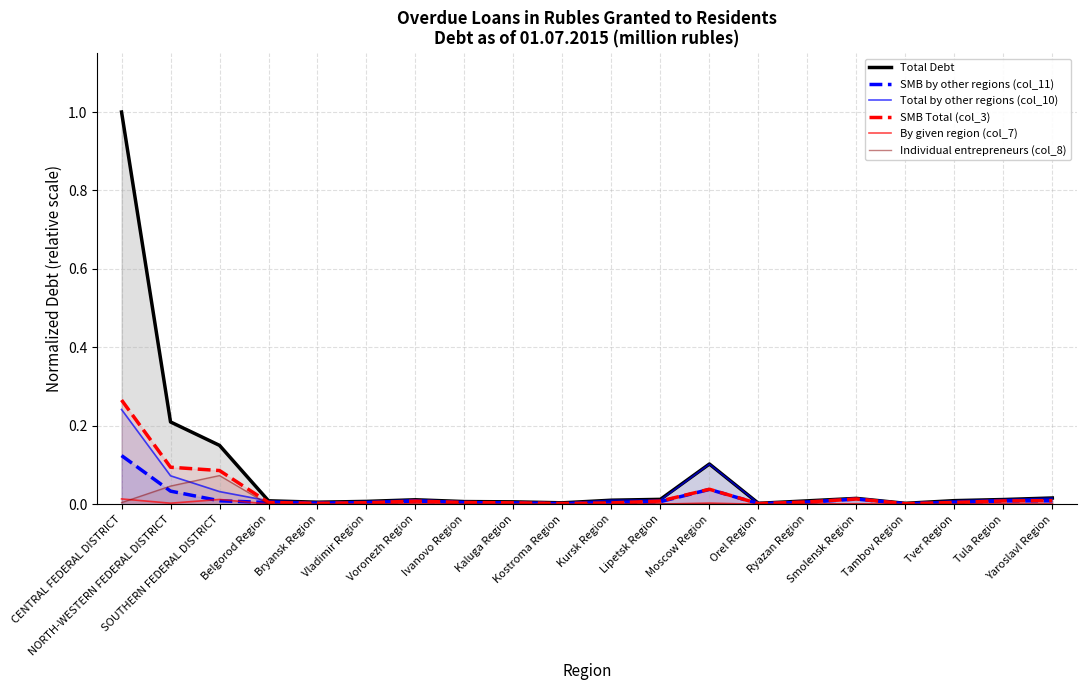

Reading left to right, what are all the values shown in this chart?

Total Debt: 1.0	0.2	0.2	0.0	0.0	0.0	0.0	0.0	0.0	0.0	0.0	0.0	0.1	0.0	0.0	0.0	0.0	0.0	0.0	0.0
SMB by other regions (col_11): 0.1	0.0	0.0	0.0	0.0	0.0	0.0	0.0	0.0	0.0	0.0	0.0	0.0	0.0	0.0	0.0	0.0	0.0	0.0	0.0
Total by other regions (col_10): 0.2	0.1	0.0	0.0	0.0	0.0	0.0	0.0	0.0	0.0	0.0	0.0	0.1	0.0	0.0	0.0	0.0	0.0	0.0	0.0
SMB Total (col_3): 0.3	0.1	0.1	0.0	0.0	0.0	0.0	0.0	0.0	0.0	0.0	0.0	0.0	0.0	0.0	0.0	0.0	0.0	0.0	0.0
By given region (col_7): 0.0	0.0	0.0	0.0	0.0	0.0	0.0	0.0	0.0	0.0	0.0	0.0	0.0	0.0	0.0	0.0	0.0	0.0	0.0	0.0
Individual entrepreneurs (col_8): 0.0	0.0	0.1	0.0	0.0	0.0	0.0	0.0	0.0	0.0	0.0	0.0	0.0	0.0	0.0	0.0	0.0	0.0	0.0	0.0